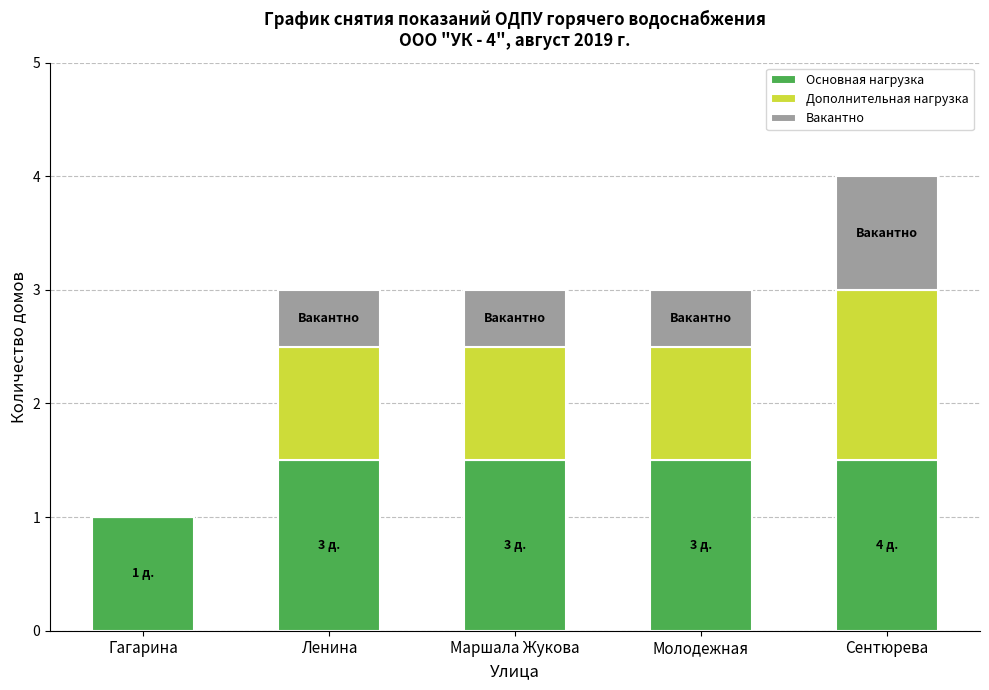

The value of Основная нагрузка at Молодежная is 1.5. True or false?

True